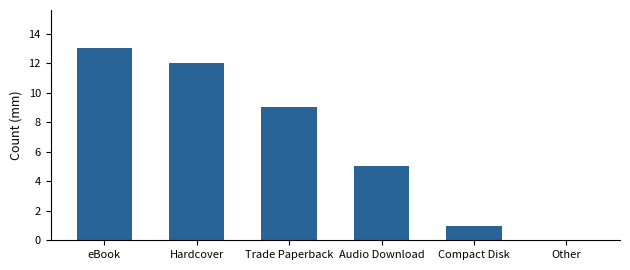

What is the maximum value shown in the chart?

13